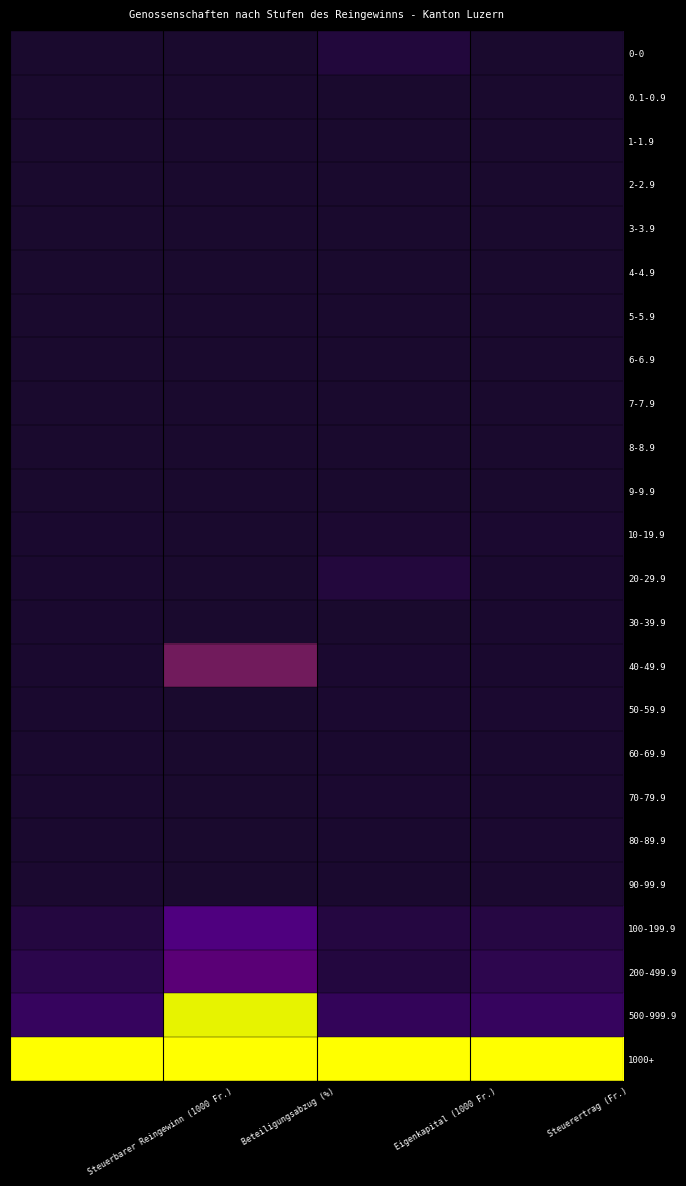

Count the number of categories in the chart.

4